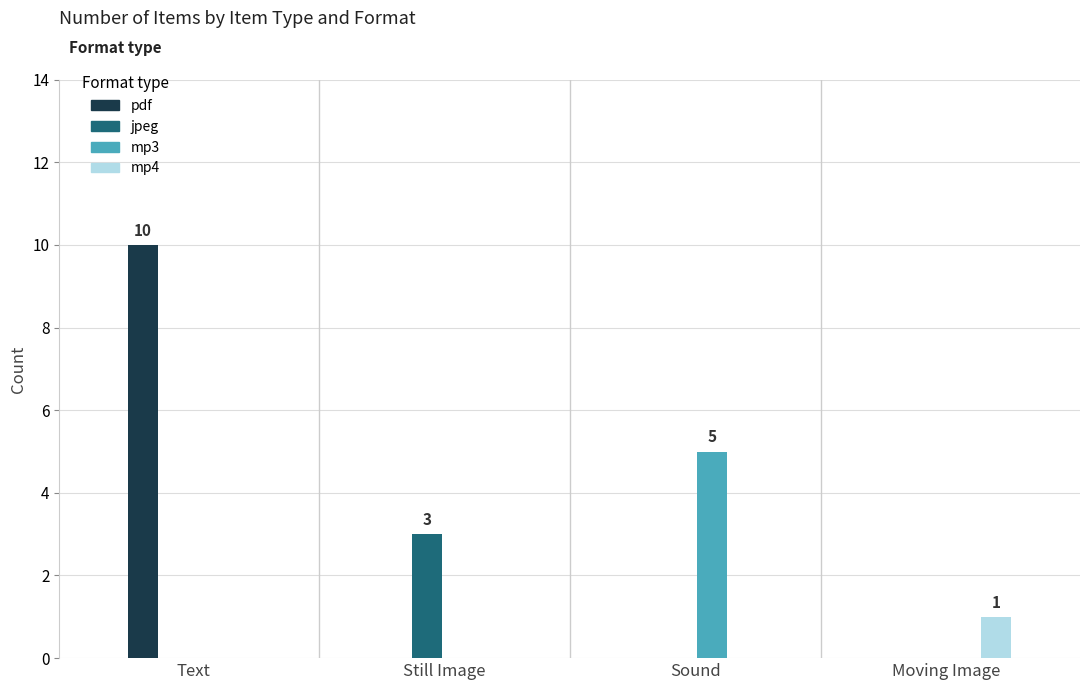

Reading left to right, list all the values displayed in this chart.

pdf: Text=10	Still Image=0	Sound=0	Moving Image=0
jpeg: Text=0	Still Image=3	Sound=0	Moving Image=0
mp3: Text=0	Still Image=0	Sound=5	Moving Image=0
mp4: Text=0	Still Image=0	Sound=0	Moving Image=1